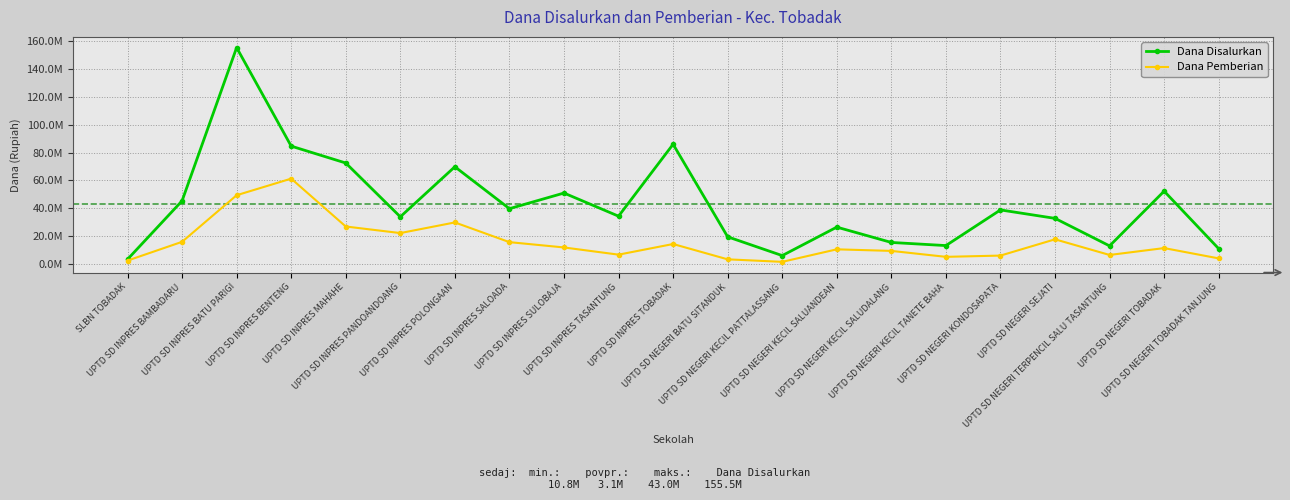

Where is the first local maximum for Dana Pemberian?

UPTD SD INPRES BENTENG